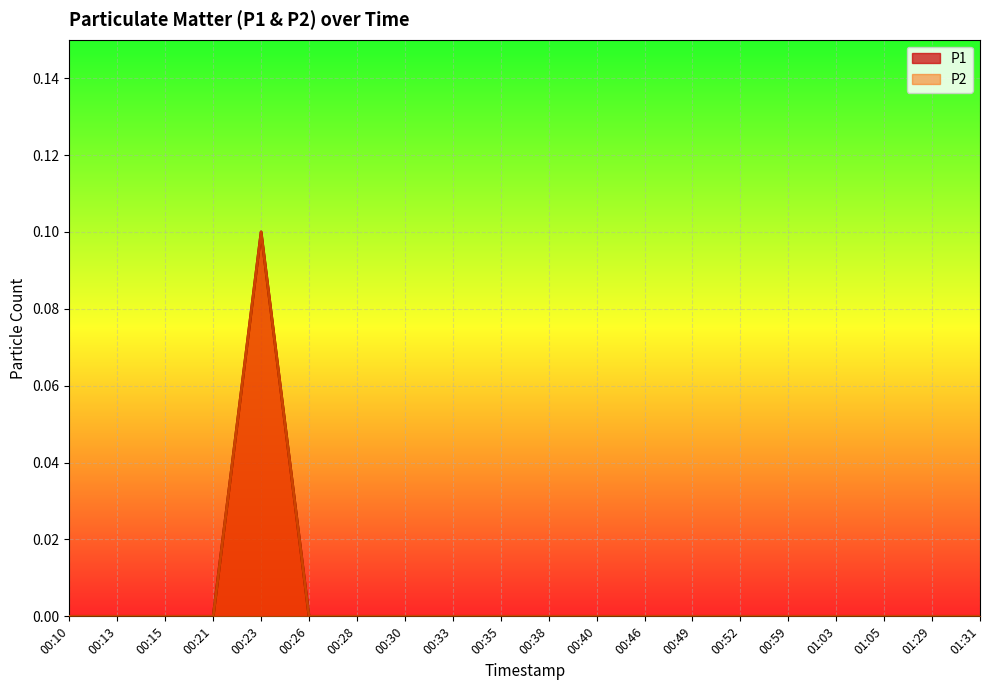

How many positive values does the P1 series have?

1